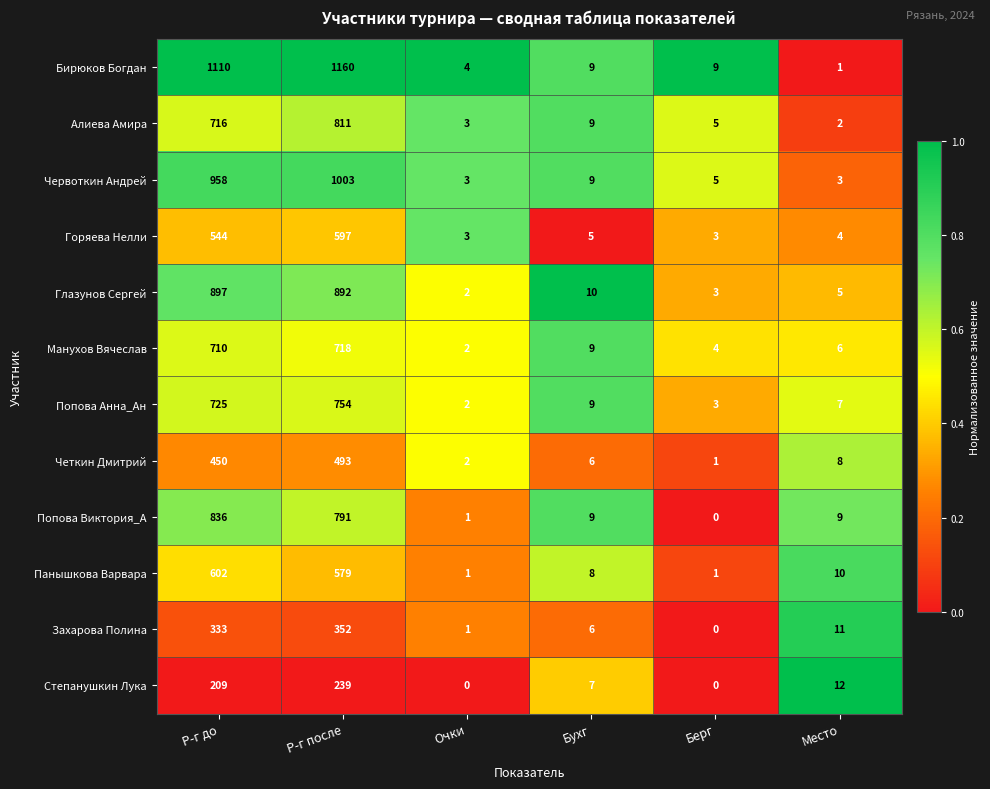

What is the average value of the Попова Анна_Ан series?

250